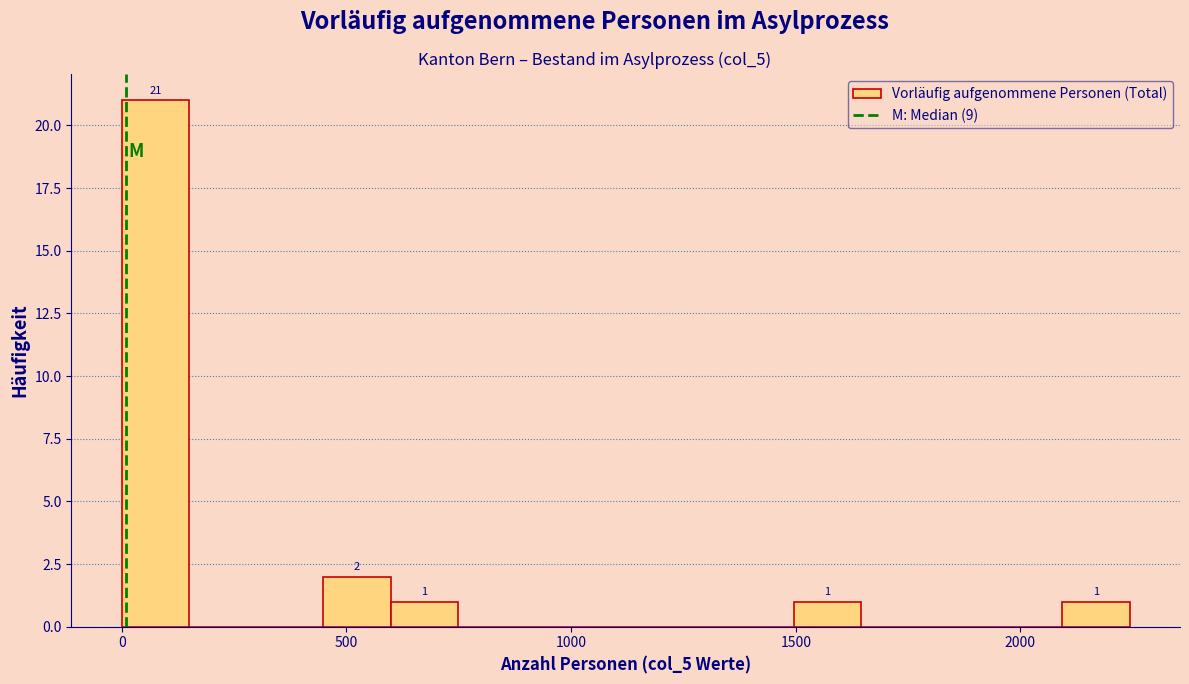

Read against the x-axis, roughly where is the centre of the tallest bar?

50